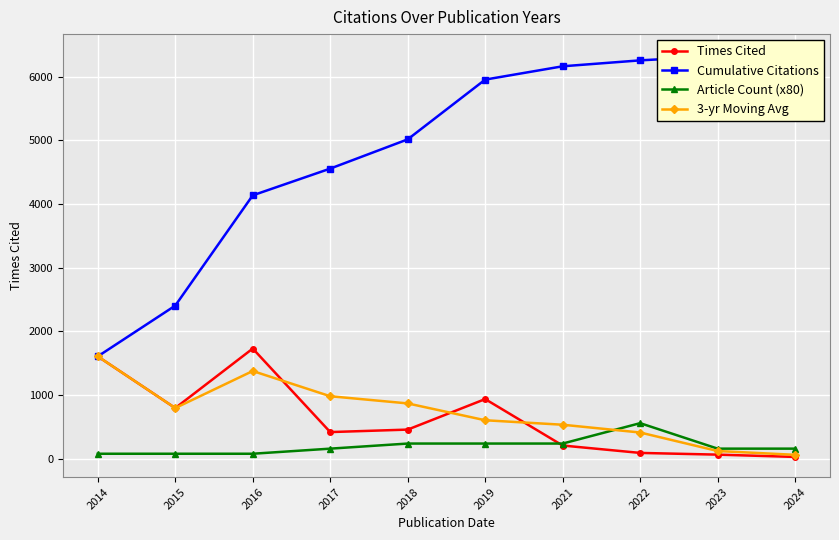

Reading left to right, list all the values displayed in this chart.

Times Cited: 2014=1608.0	2015=797.0	2016=1731.0	2017=420.0	2018=459.0	2019=938.0	2021=209.0	2022=93.0	2023=66.0	2024=30.0
Cumulative Citations: 2014=1608.0	2015=2405.0	2016=4136.0	2017=4556.0	2018=5015.0	2019=5953.0	2021=6162.0	2022=6255.0	2023=6321.0	2024=6351.0
Article Count (x80): 2014=80.0	2015=80.0	2016=80.0	2017=160.0	2018=240.0	2019=240.0	2021=240.0	2022=560.0	2023=160.0	2024=160.0
3-yr Moving Avg: 2014=1608.0	2015=797.0	2016=1378.7	2017=982.7	2018=870.0	2019=605.7	2021=535.3	2022=413.3	2023=122.7	2024=63.0